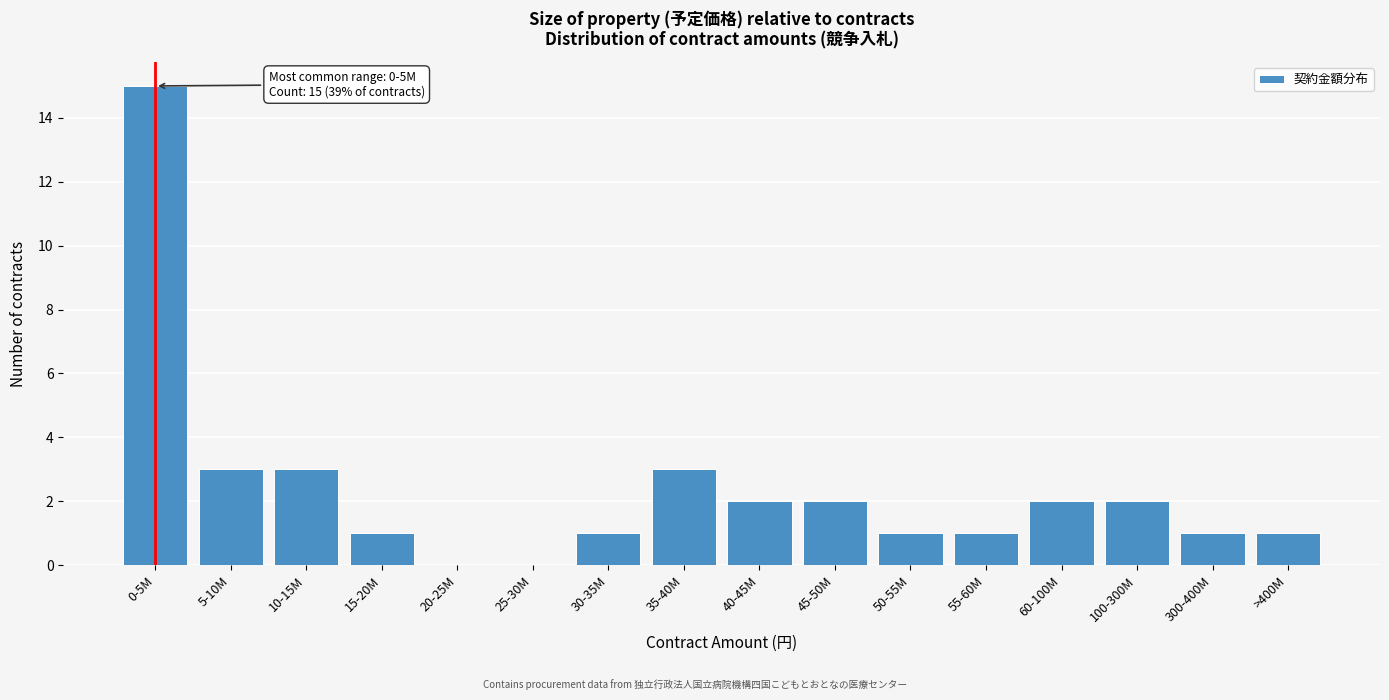

Reading left to right, transcribe all the data shown in this chart.

0-5M=15	5-10M=3	10-15M=3	15-20M=1	20-25M=0	25-30M=0	30-35M=1	35-40M=3	40-45M=2	45-50M=2	50-55M=1	55-60M=1	60-100M=2	100-300M=2	300-400M=1	>400M=1